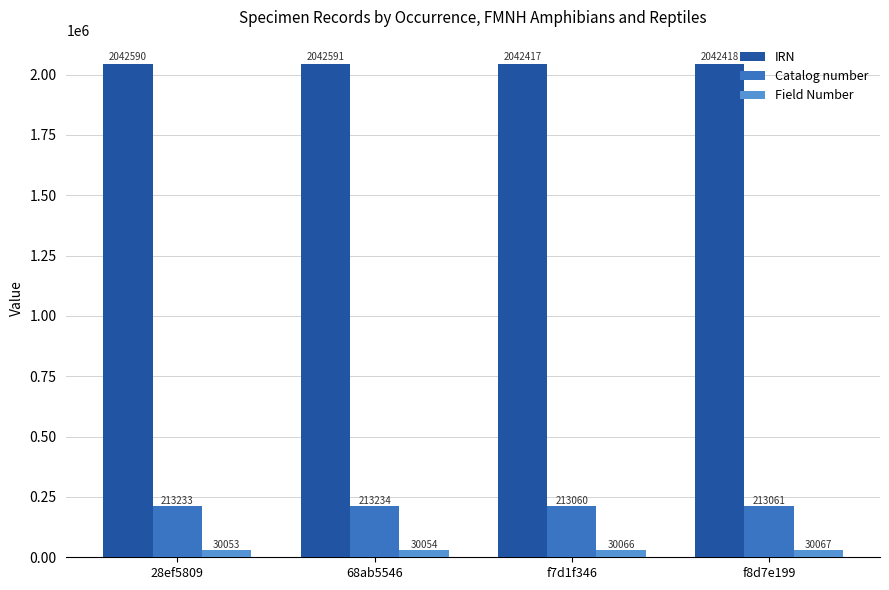

Reading left to right, what are all the values shown in this chart?

IRN: 28ef5809=2042590	68ab5546=2042591	f7d1f346=2042417	f8d7e199=2042418
Catalog number: 28ef5809=213233	68ab5546=213234	f7d1f346=213060	f8d7e199=213061
Field Number: 28ef5809=30053	68ab5546=30054	f7d1f346=30066	f8d7e199=30067